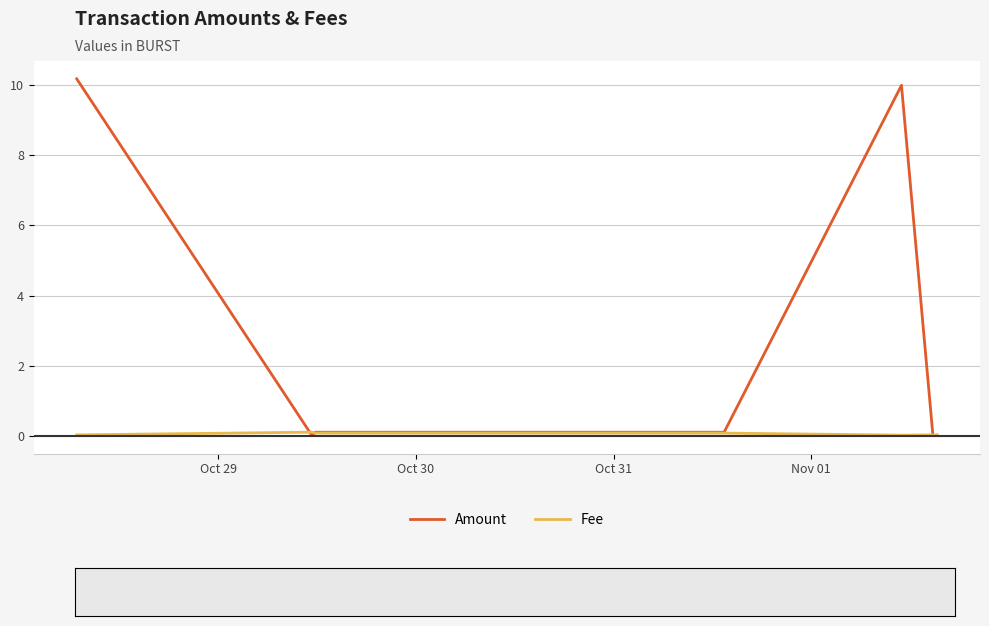

Rank the series by their maximum value, from highest to lowest.

Amount, Fee